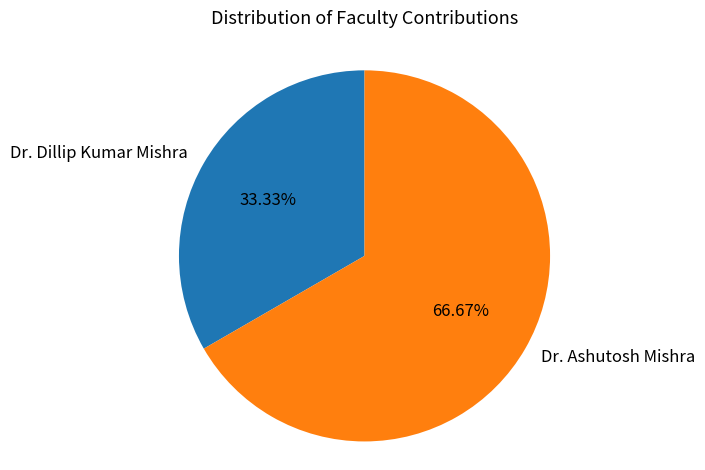

Count the number of slices in the pie.

2